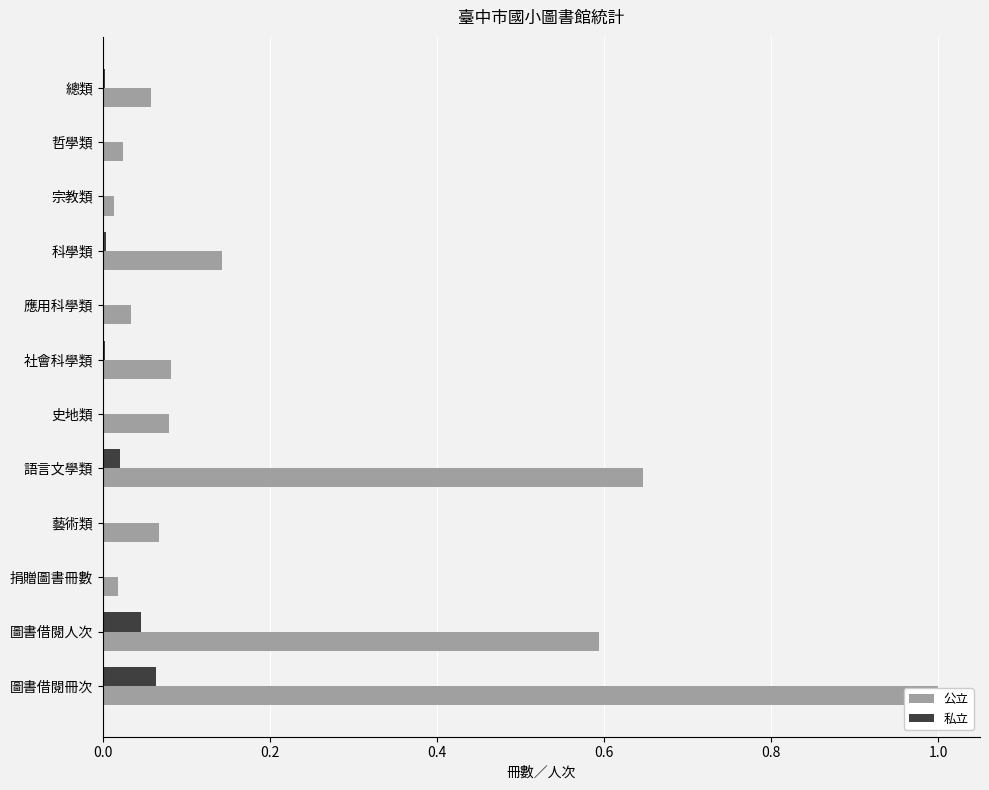

What are all the series names shown in the legend?

公立, 私立